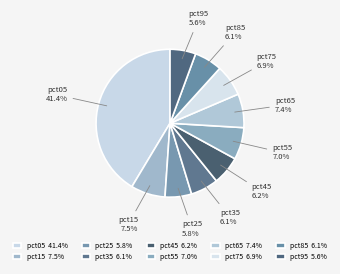

Is there any slice that represents more than half of the pie?

No